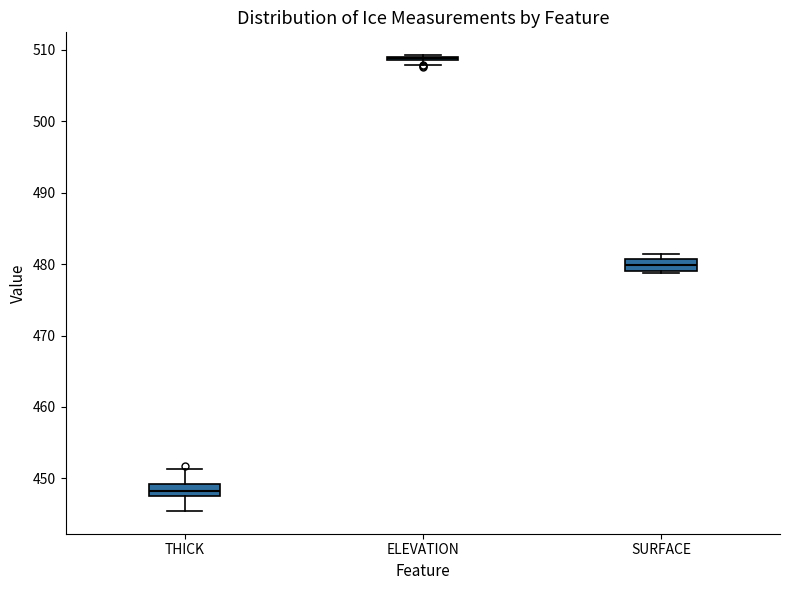

Where is the lower edge of the box for SURFACE on the y-axis? The values are not printed on the chart, so give them approximately, as read against the axis.

479